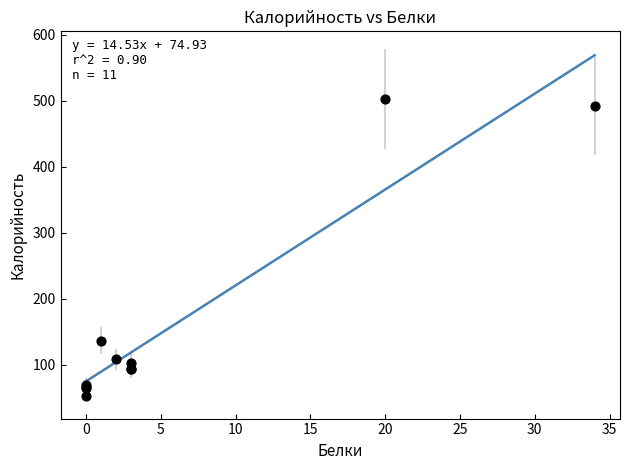

What Y value in the scatter plot is closest to 278?

136